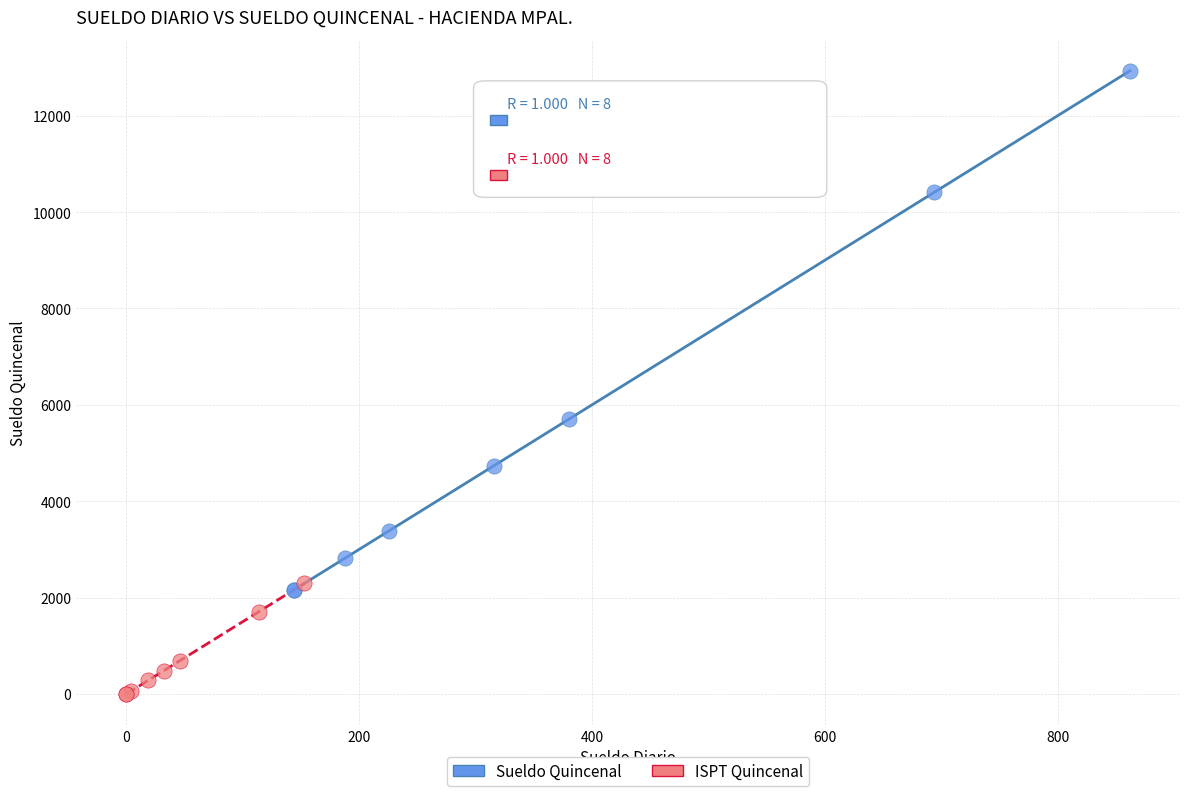

Which series reaches the minimum Y coordinate?

ISPT Quincenal